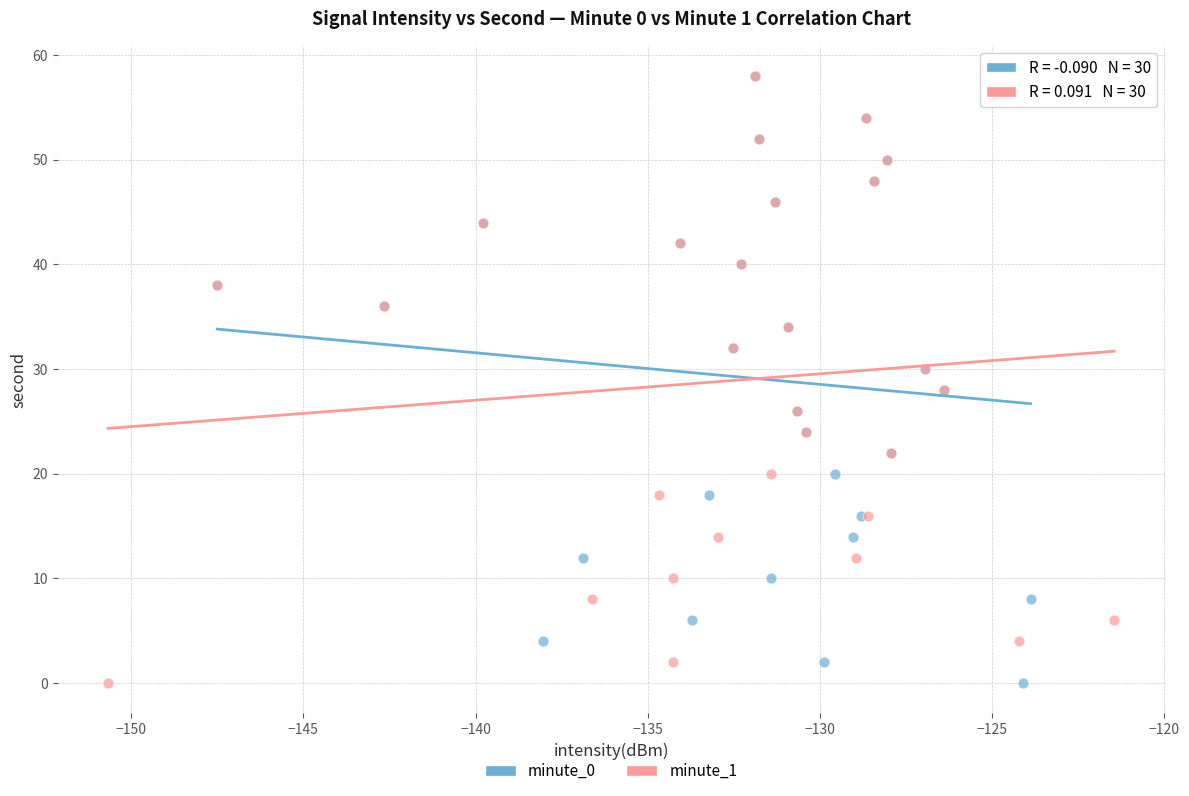

What are all the series names shown in the legend?

minute_0, minute_1